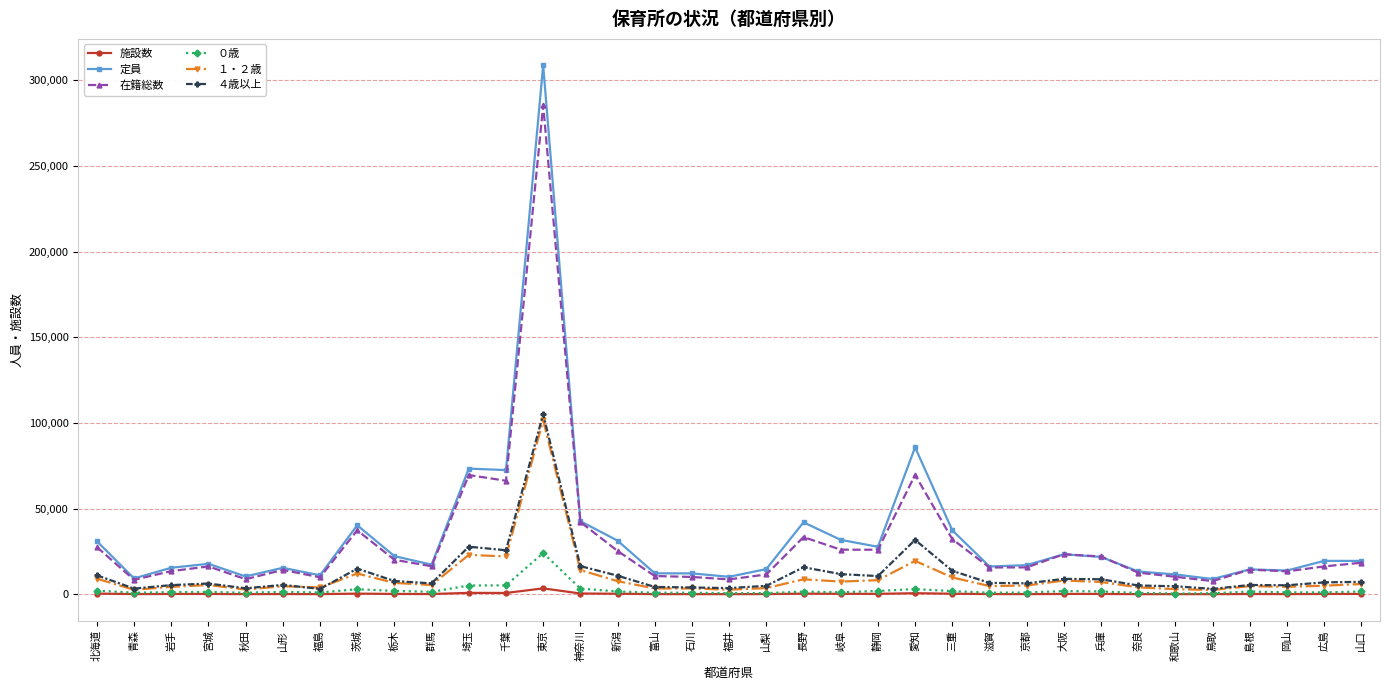

True or false: ４歳以上 and 施設数 cross at least once.

False